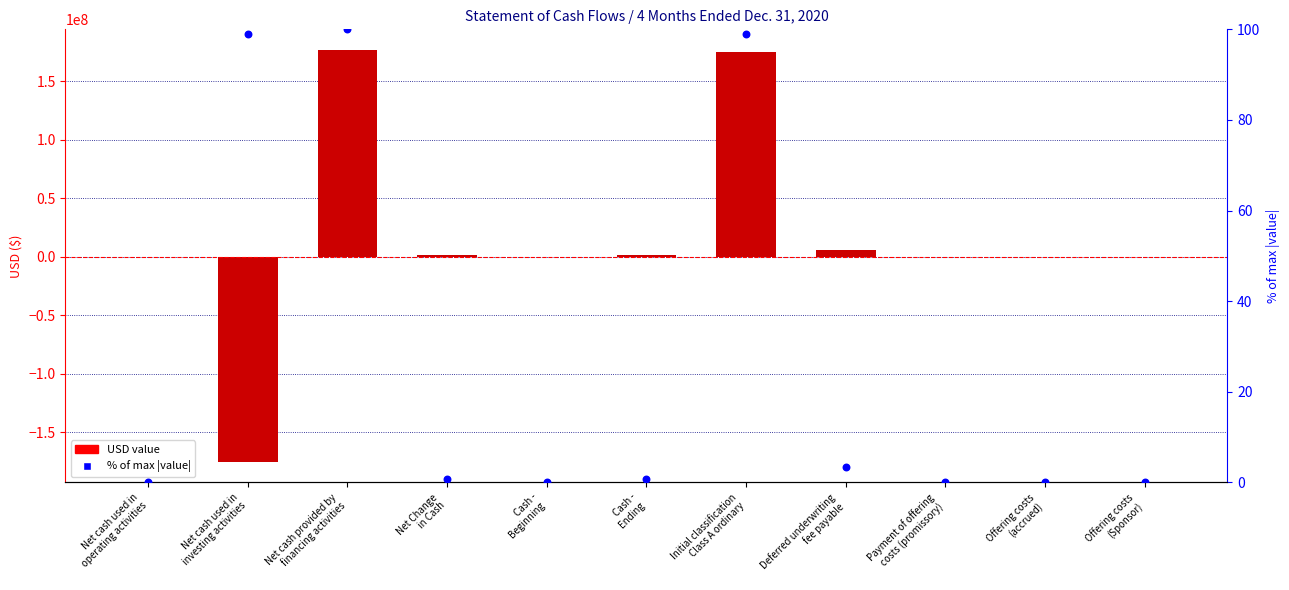

Which series has the largest total across all categories?

Value (USD)